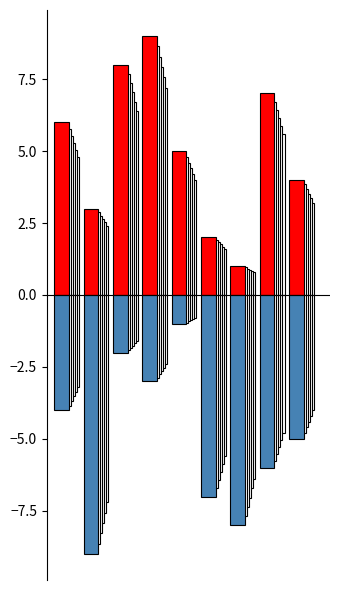

Which has a higher value, 2 or 7?

2